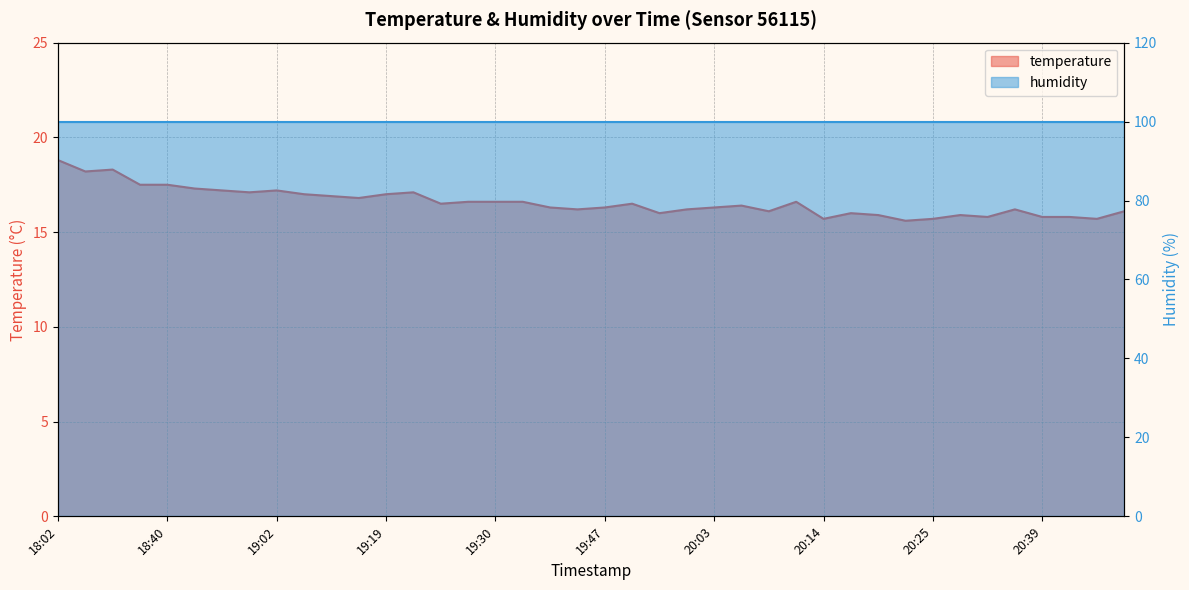

What is the value of the 39th point from the left?

15.7